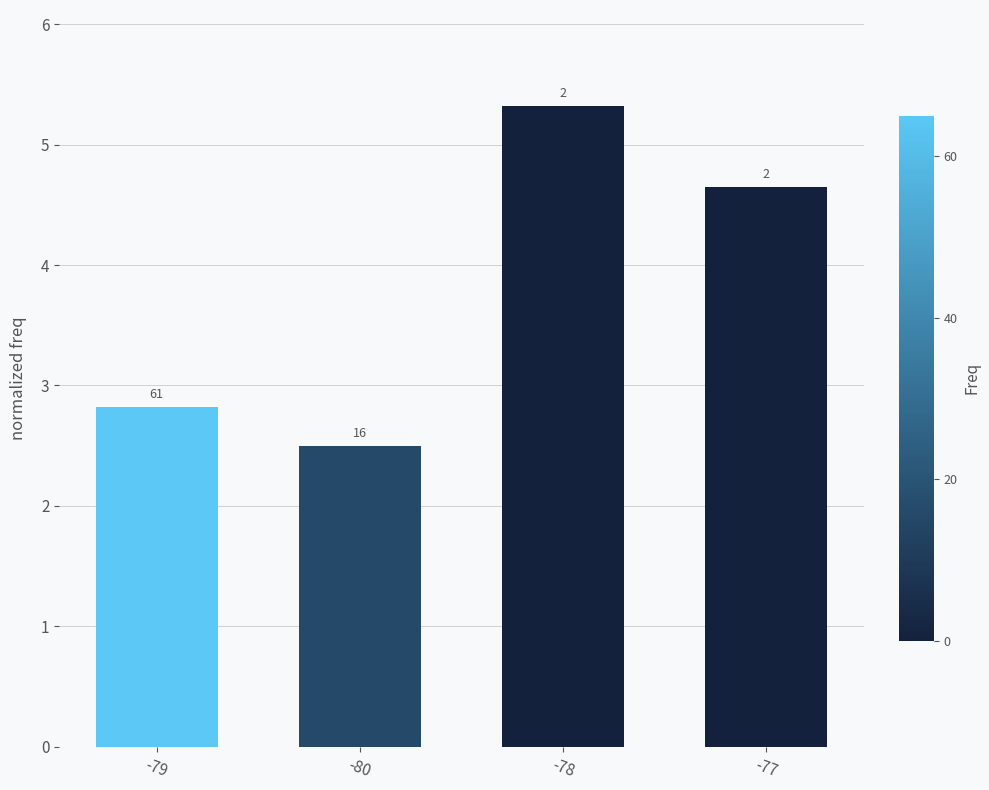

What is the minimum value shown in the chart?

2.5